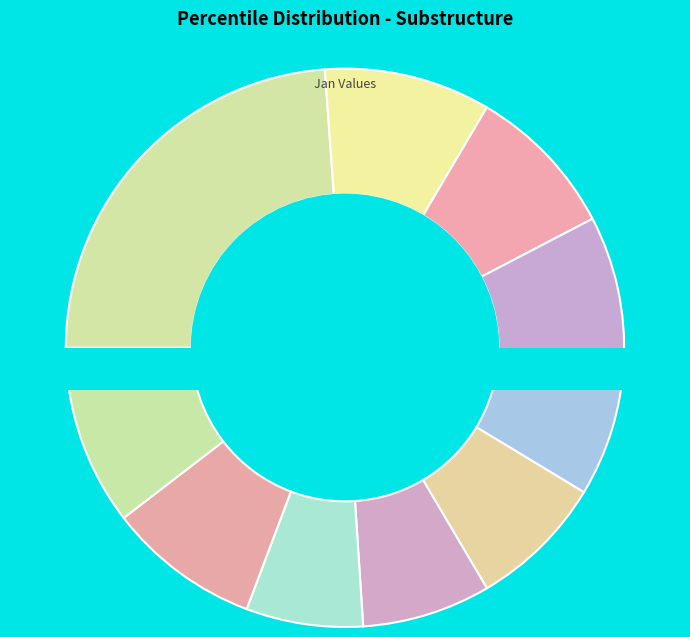

What is the change in value from pct55 to pct95?

+0.2